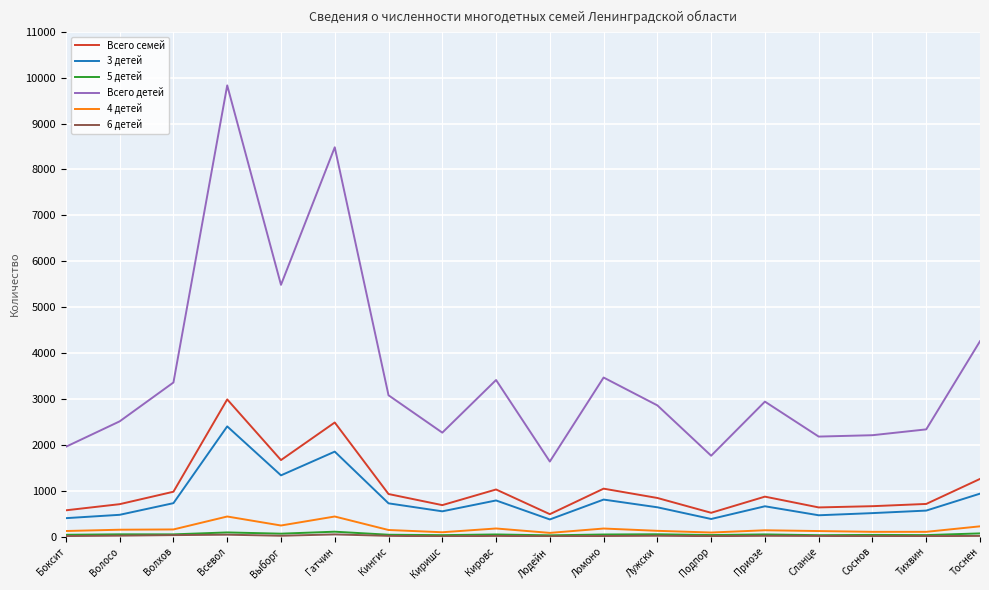

At which category is the sum across all series the highest?

Всевол